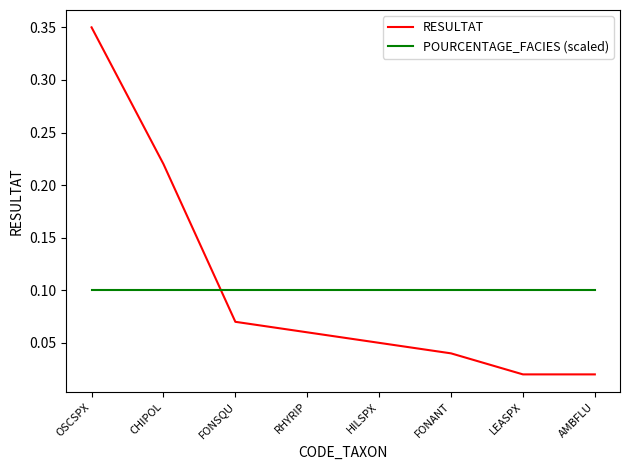

Which series has the largest total across all categories?

RESULTAT